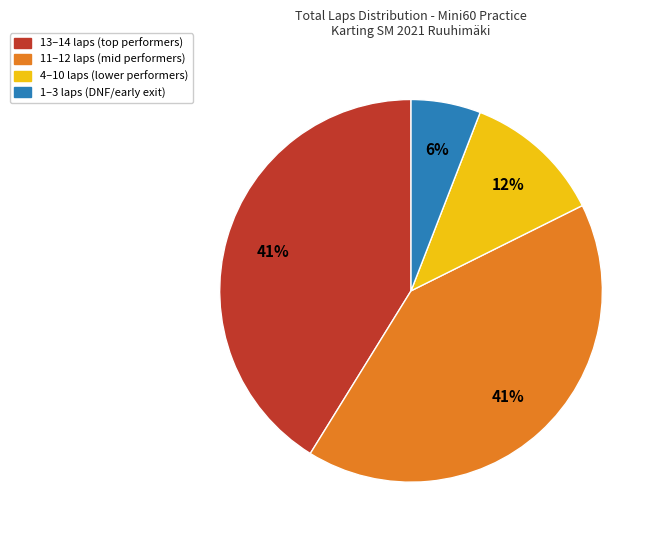

Is there a majority slice in this chart?

No